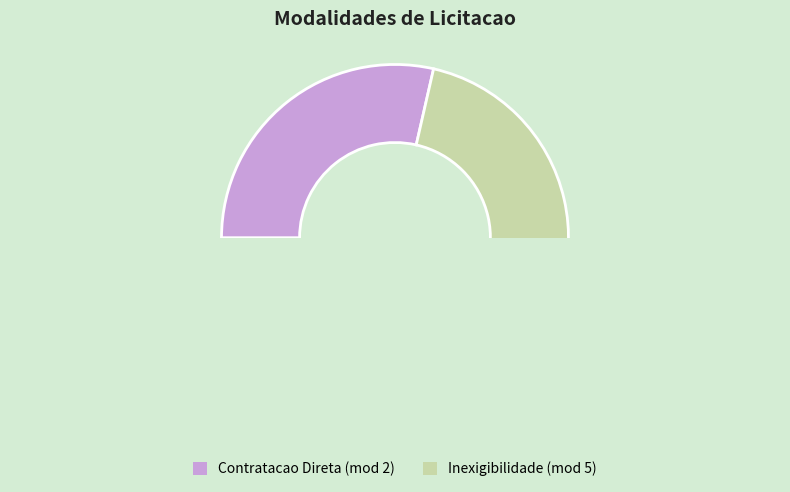

Count the number of slices in the pie.

2